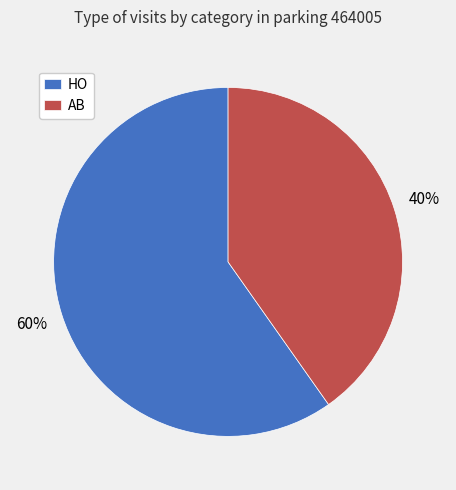

Which category has the smallest portion of the pie?

AB